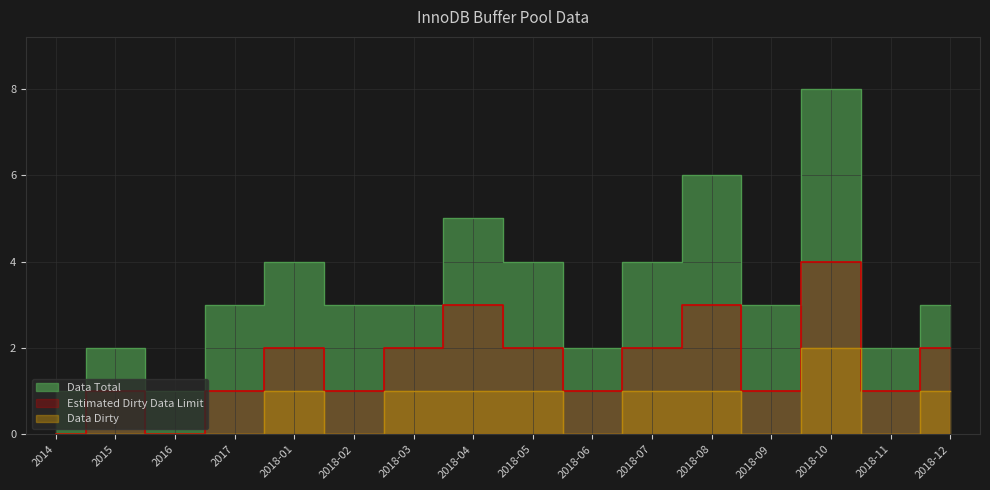

In Data Total, how many points are lower than both neighbors (excluding endpoints)?

4